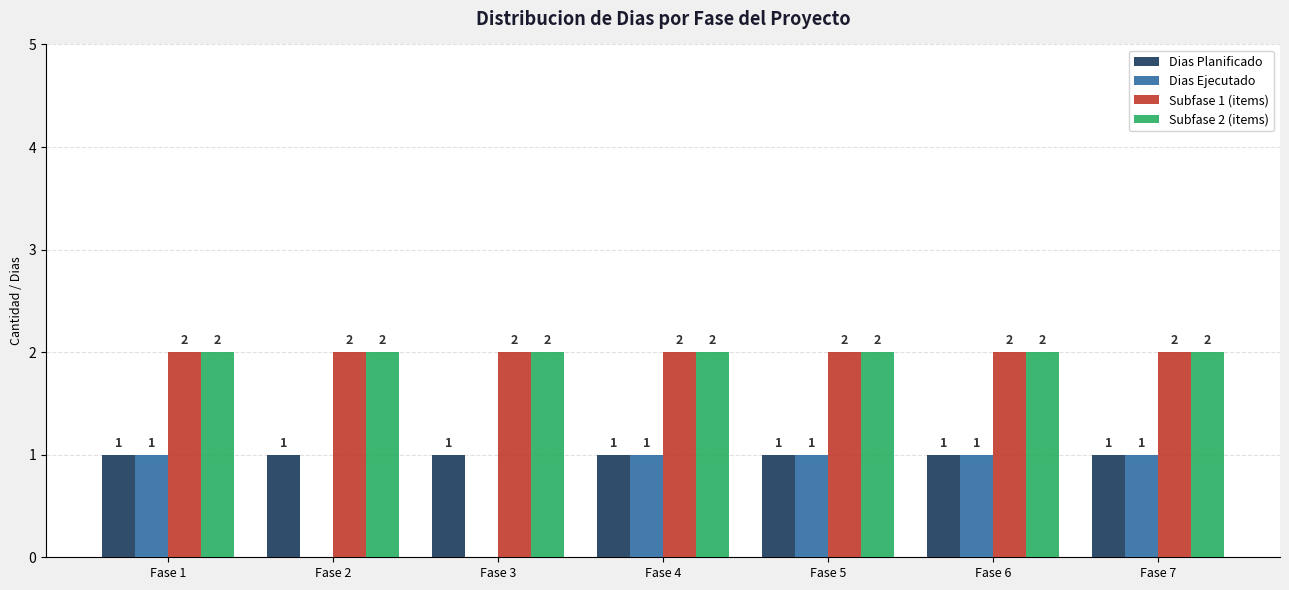

Which series has the largest range (max minus min)?

Dias Ejecutado